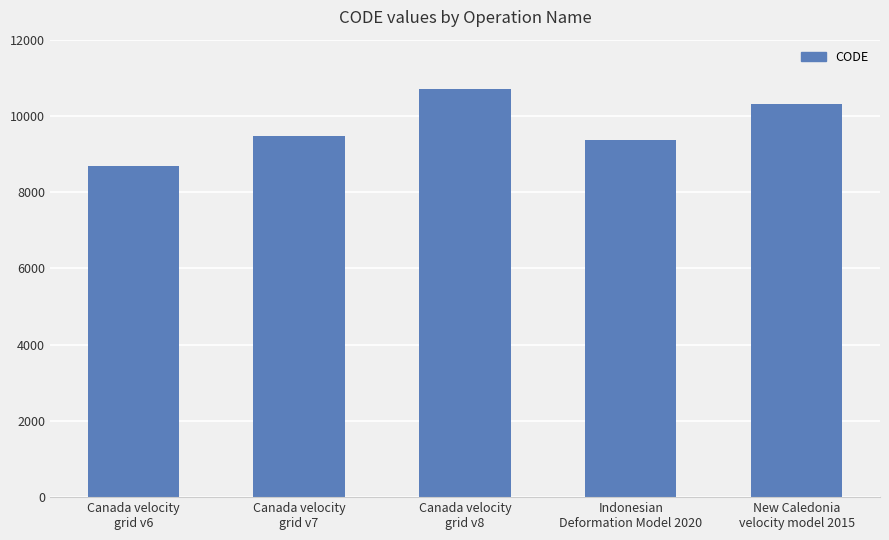

What is the approximate value at New Caledonia
velocity model 2015, to the nearest 10?

10320